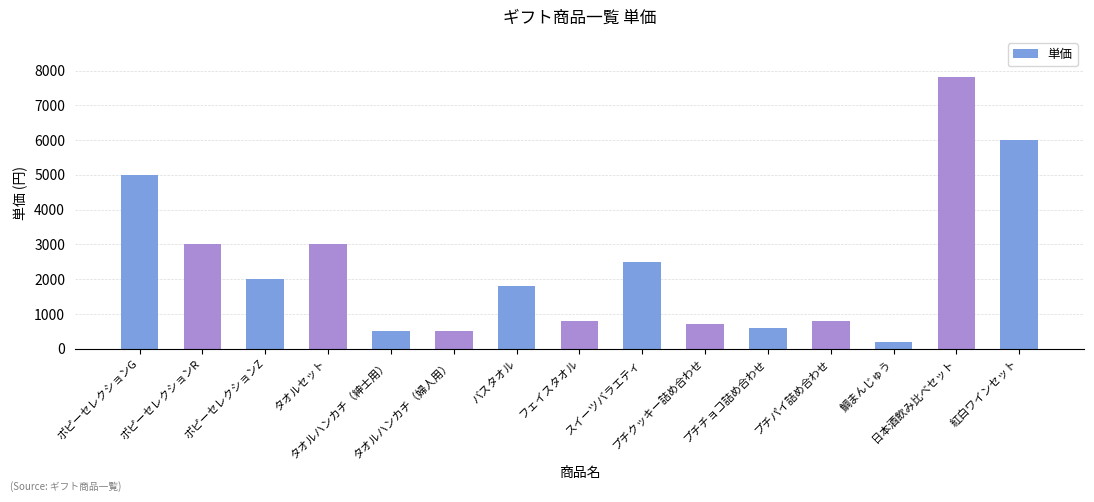

What is the sum of all values?

35200